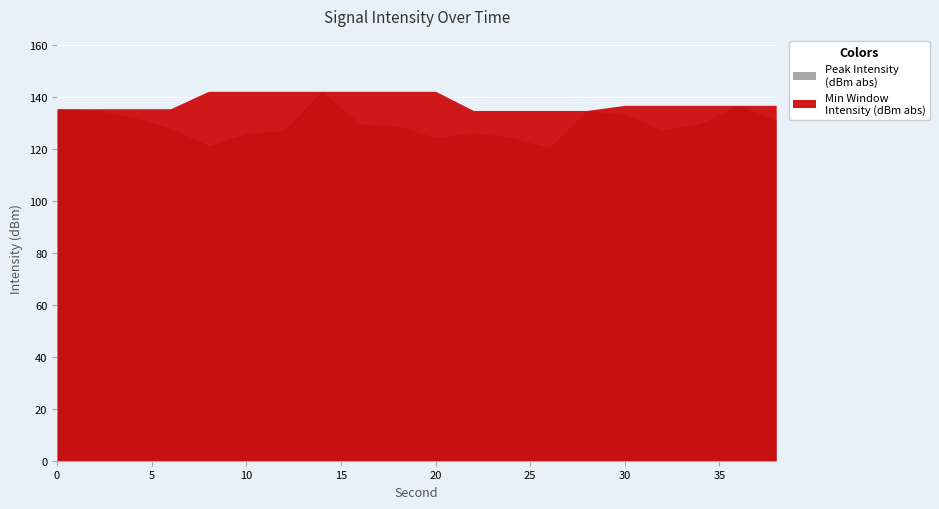

True or false: there are more than 0 points higher than both neighbors.

True